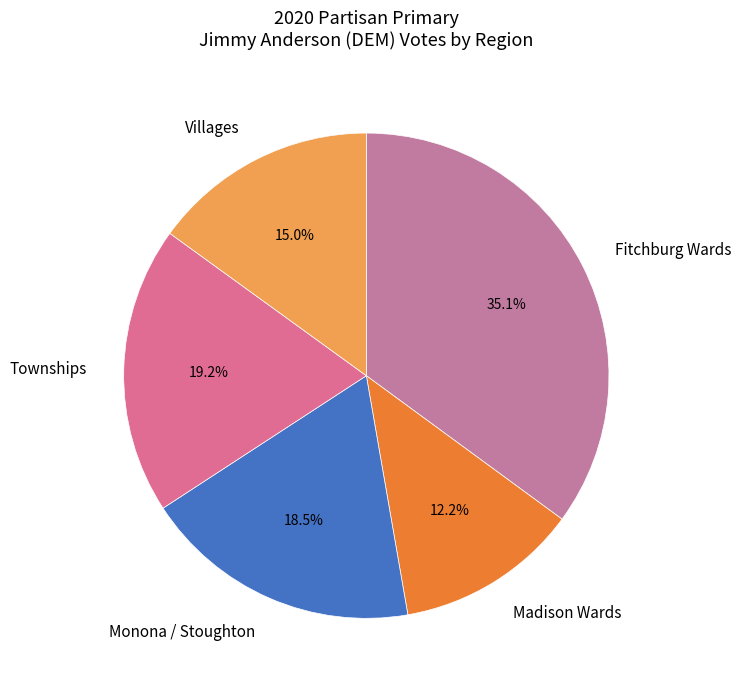

Which has a higher value, Monona / Stoughton or Townships?

Townships